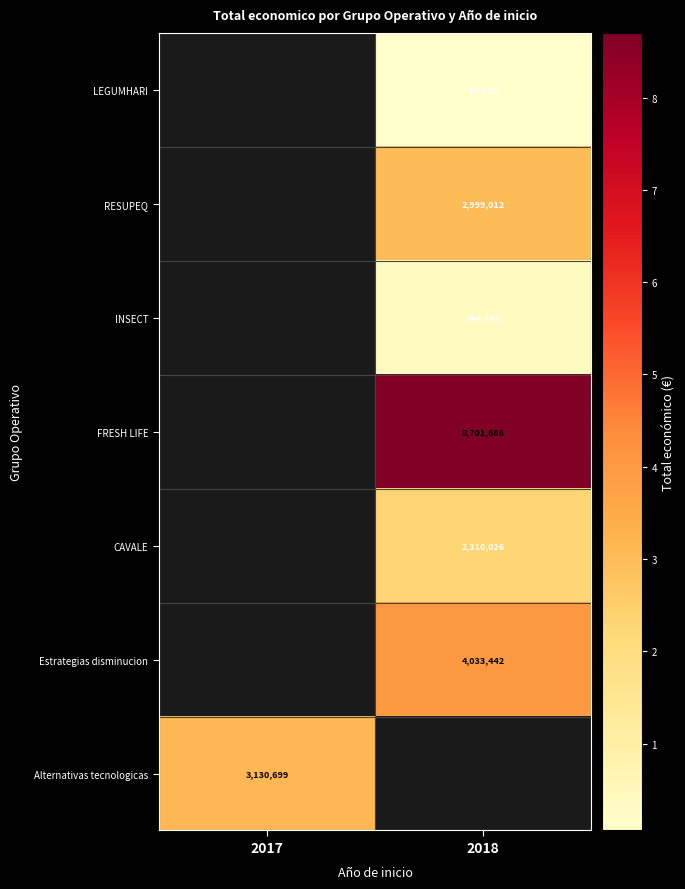

How many series are shown in this chart?

7